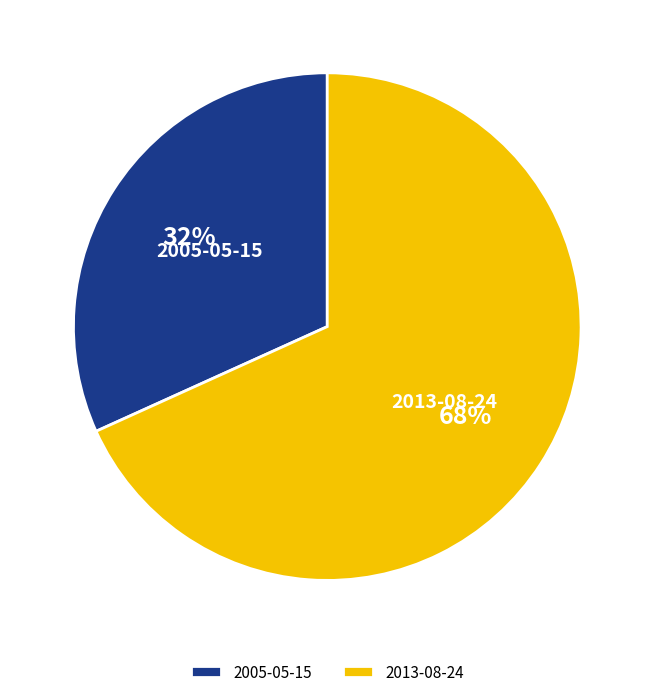

Which has a higher value, 2005-05-15 or 2013-08-24?

2013-08-24